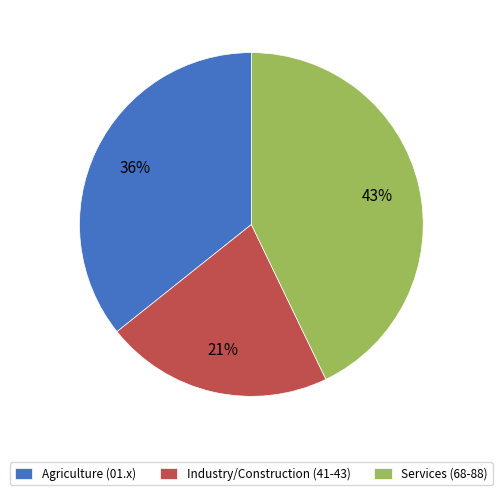

Do Services (68-88) and Agriculture (01.x) together represent more than half of the pie?

Yes